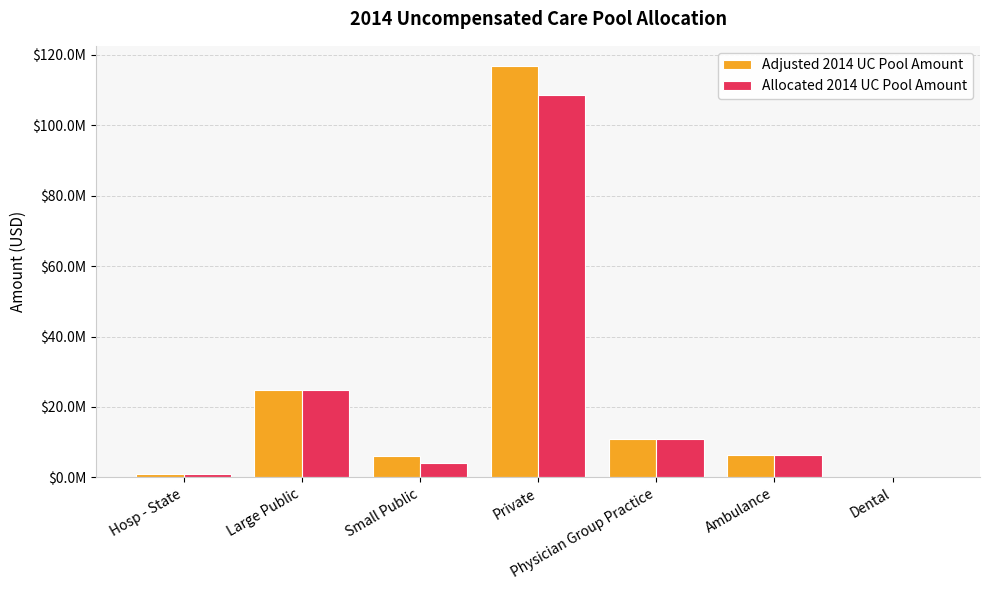

Are the bars horizontal?

No